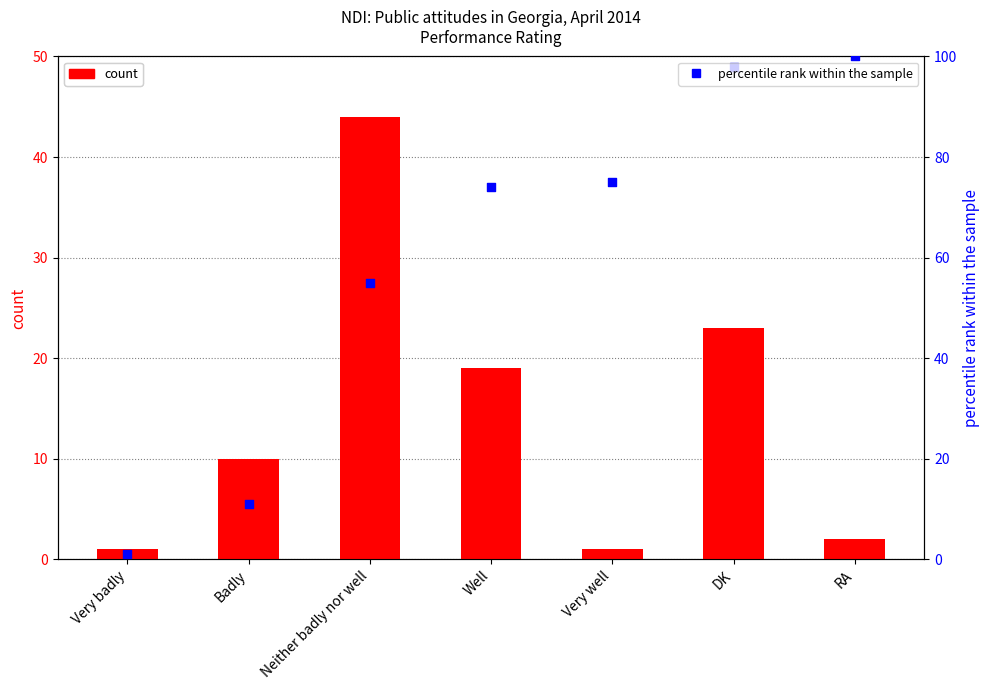

Which series contains the lowest Y value?

count